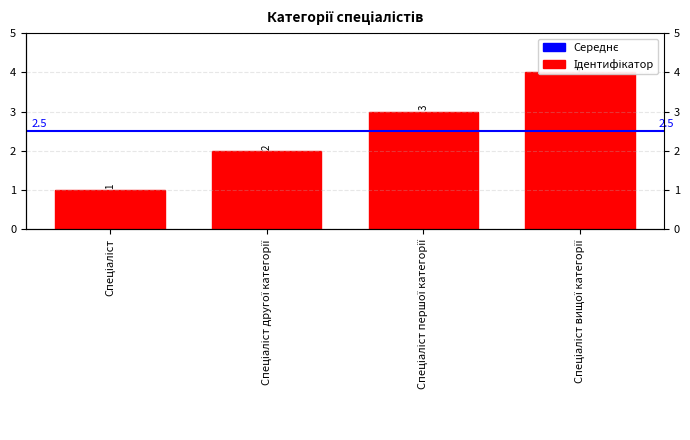

What is the sum of the values at Спеціаліст першої категорії and Спеціаліст вищої категорії?

7